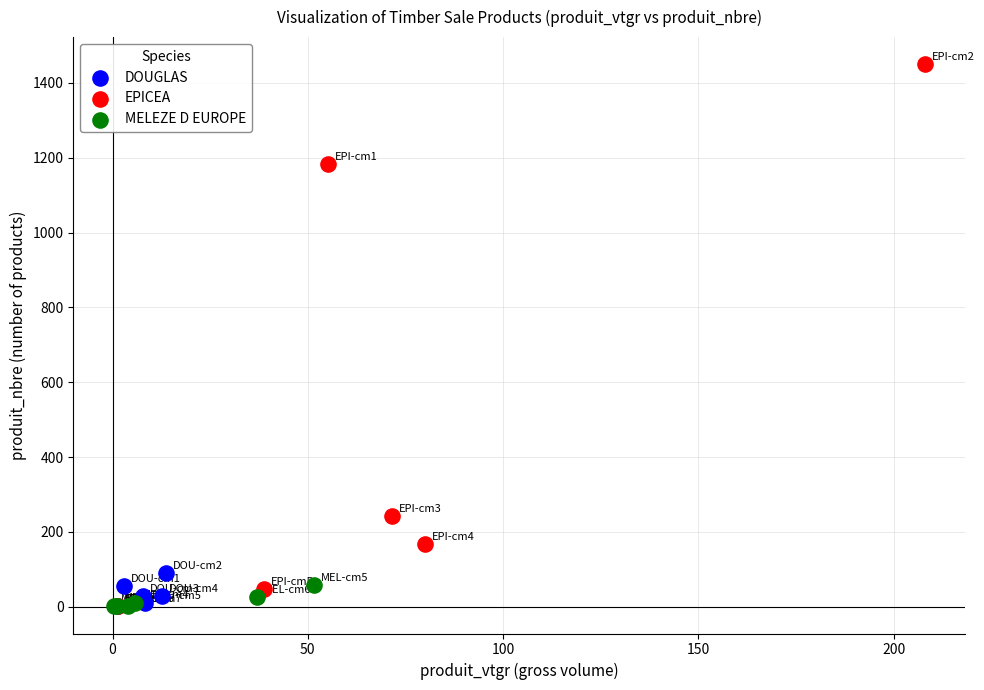

Which series has the widest spread of Y values?

EPICEA